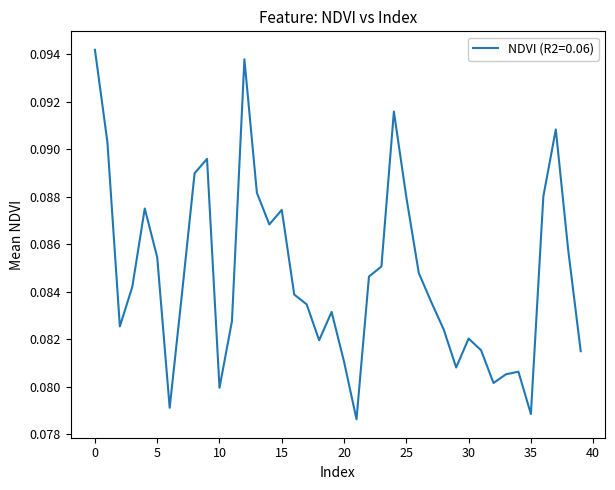

How many lines are shown in the chart?

1